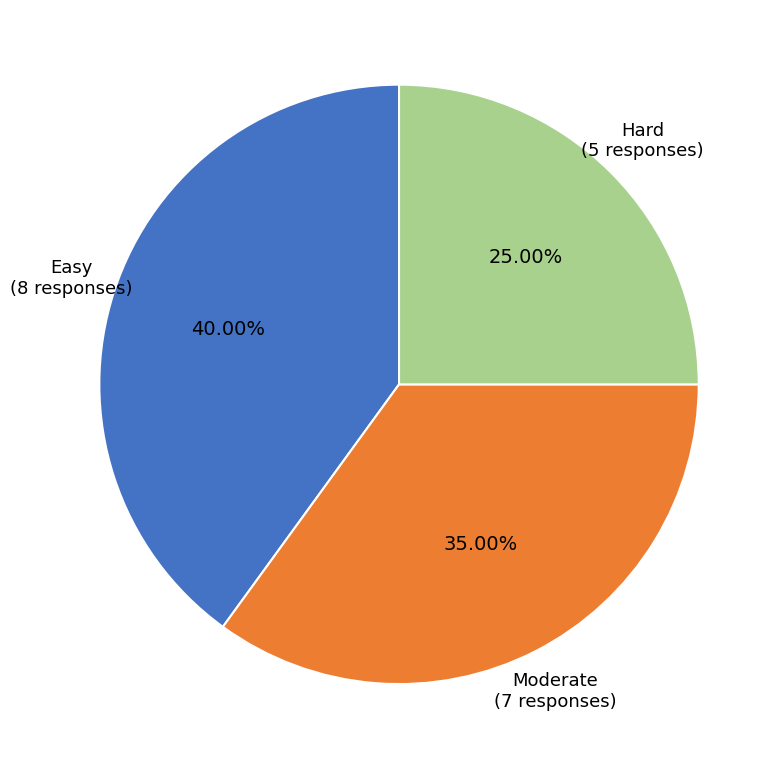

Is there any slice that represents more than half of the pie?

No